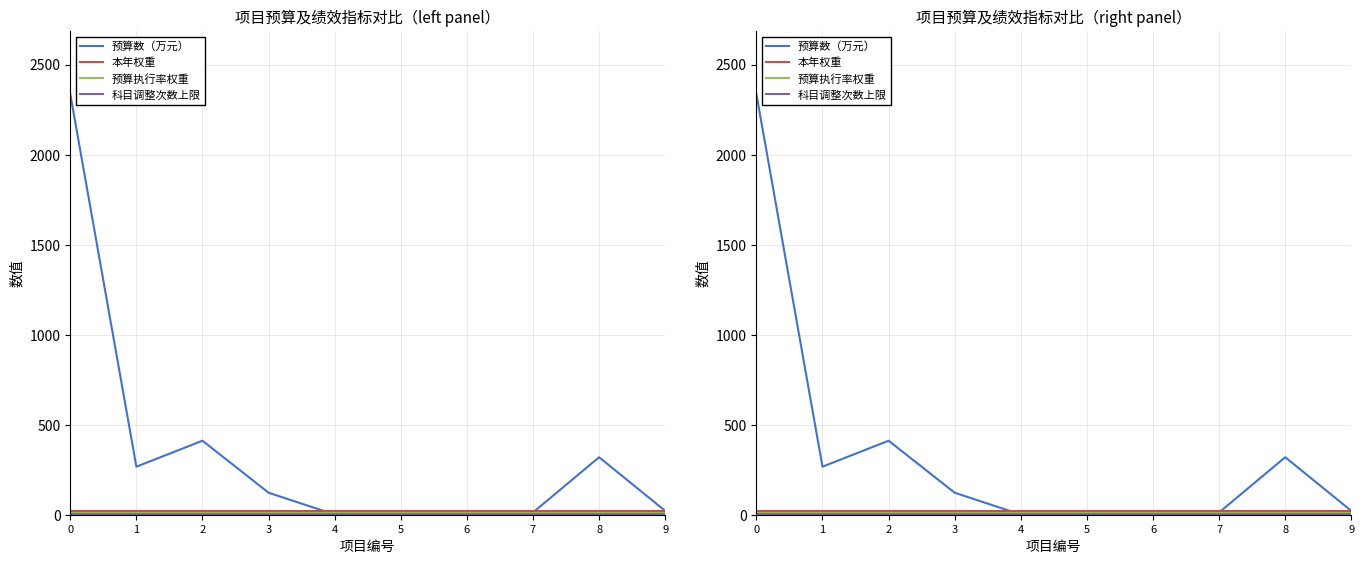

In 预算数（万元）, how many points are higher than both neighbors (excluding endpoints)?

3